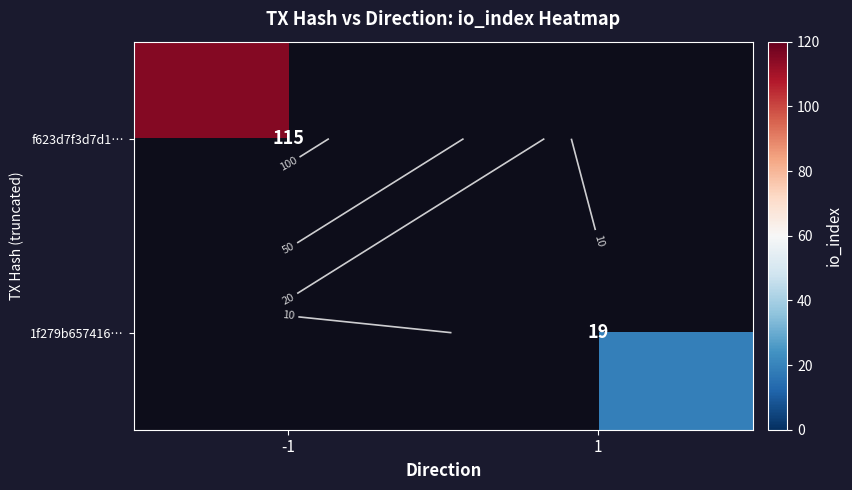

The value of f623d7f3d7d1… at -1 is 115.0. True or false?

True